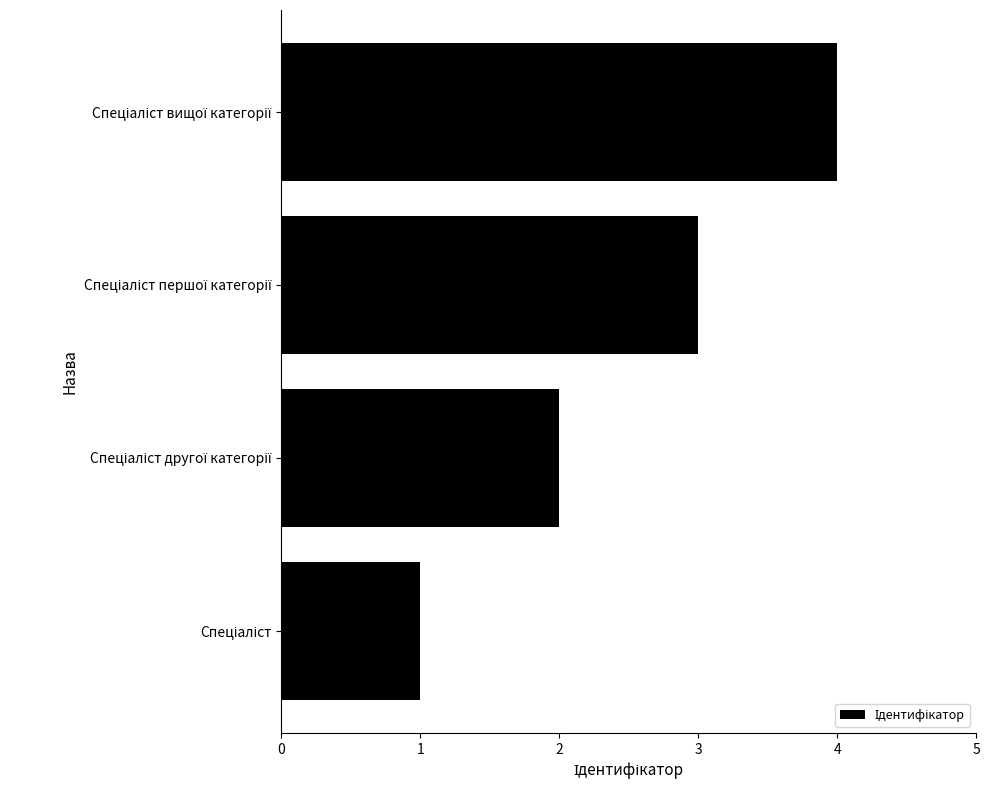

Does the chart contain stacked bars?

No